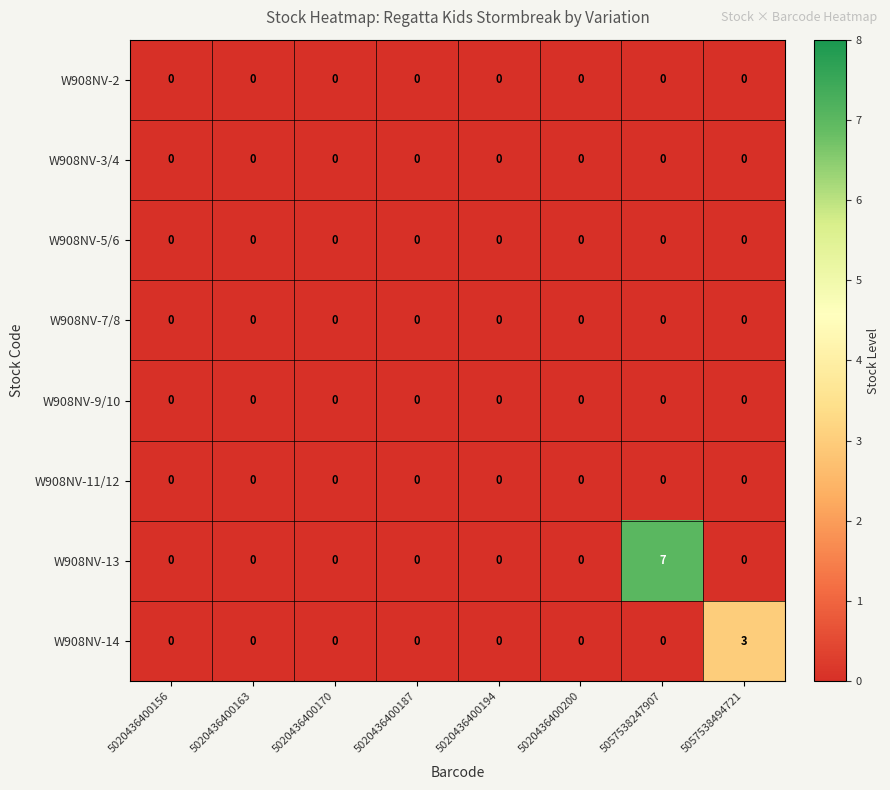

Which label corresponds to the largest value in the chart?

5057538247907